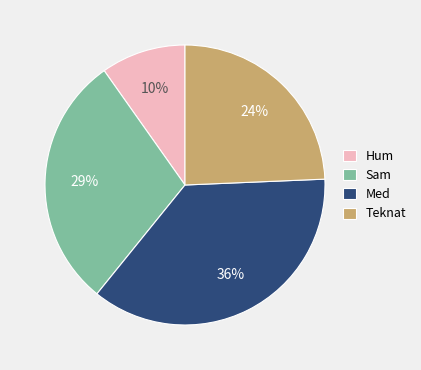

True or false: Sam accounts for 29% of the total.

True